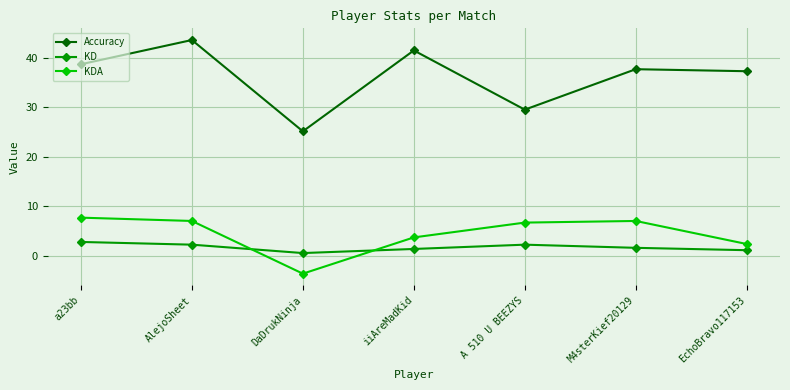

The value of Accuracy at M4sterKief20129 is 20.0. True or false?

False